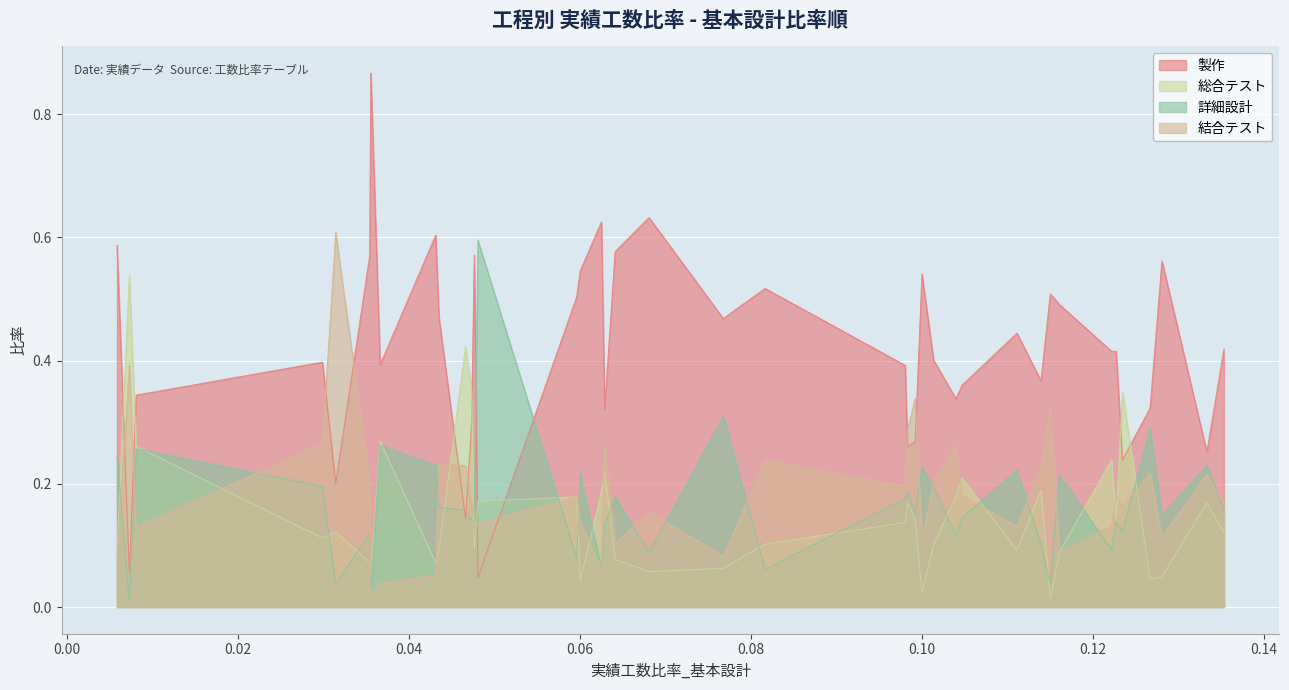

How many intersections are there between 総合テスト and 製作?

8